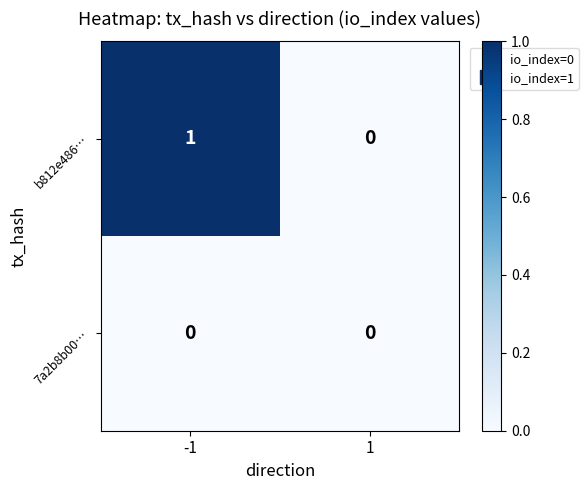

The b812e486… series shows 0 at 1. True or false?

True